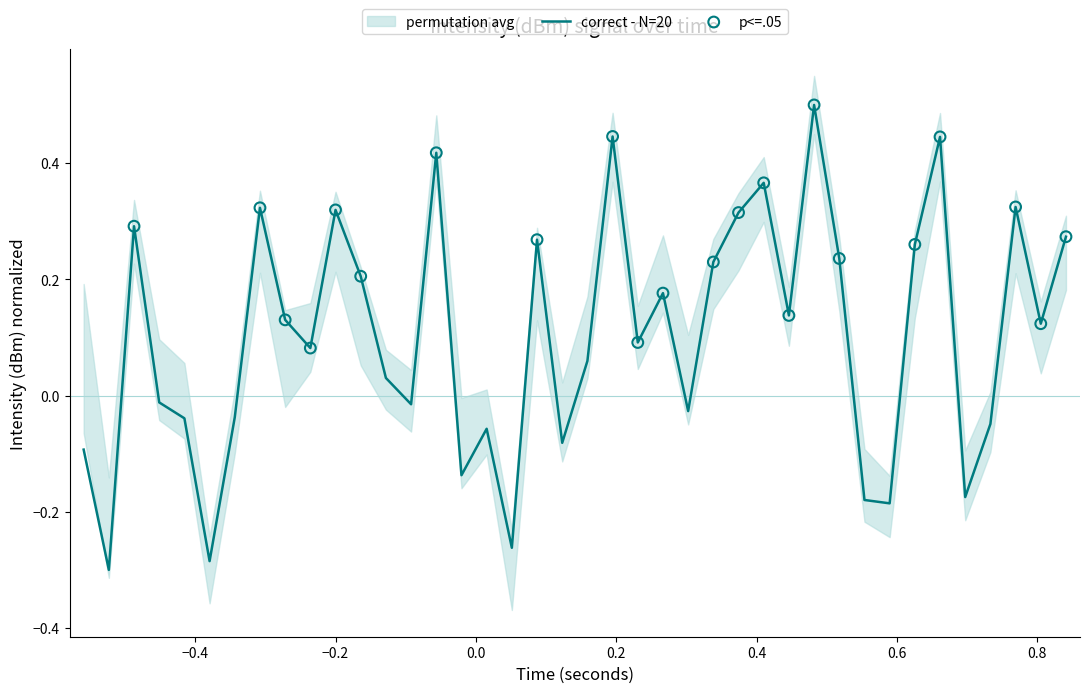

What is the highest value of the correct - N=20 series?

0.5